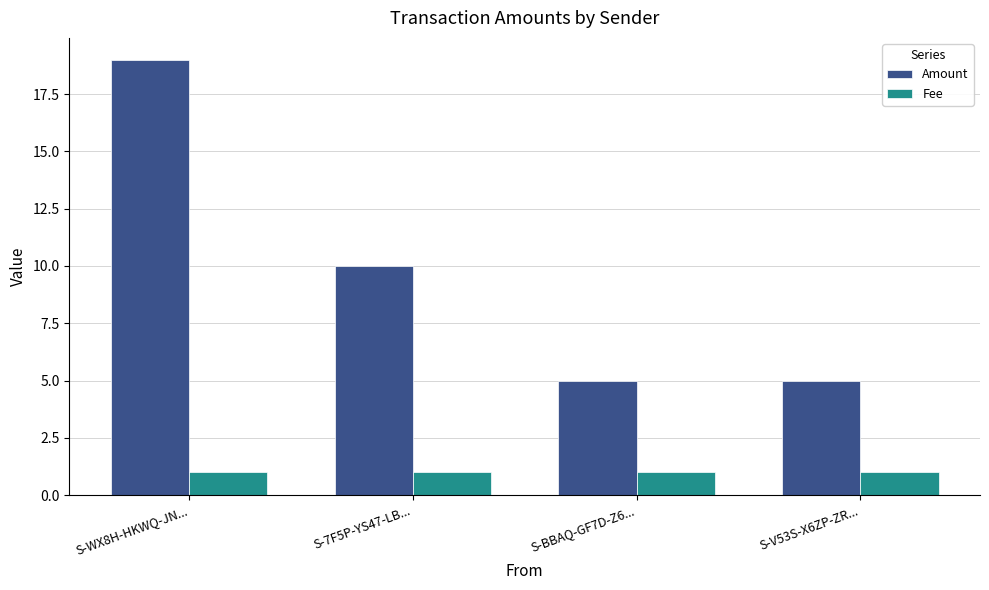

How many groups of bars are there?

4